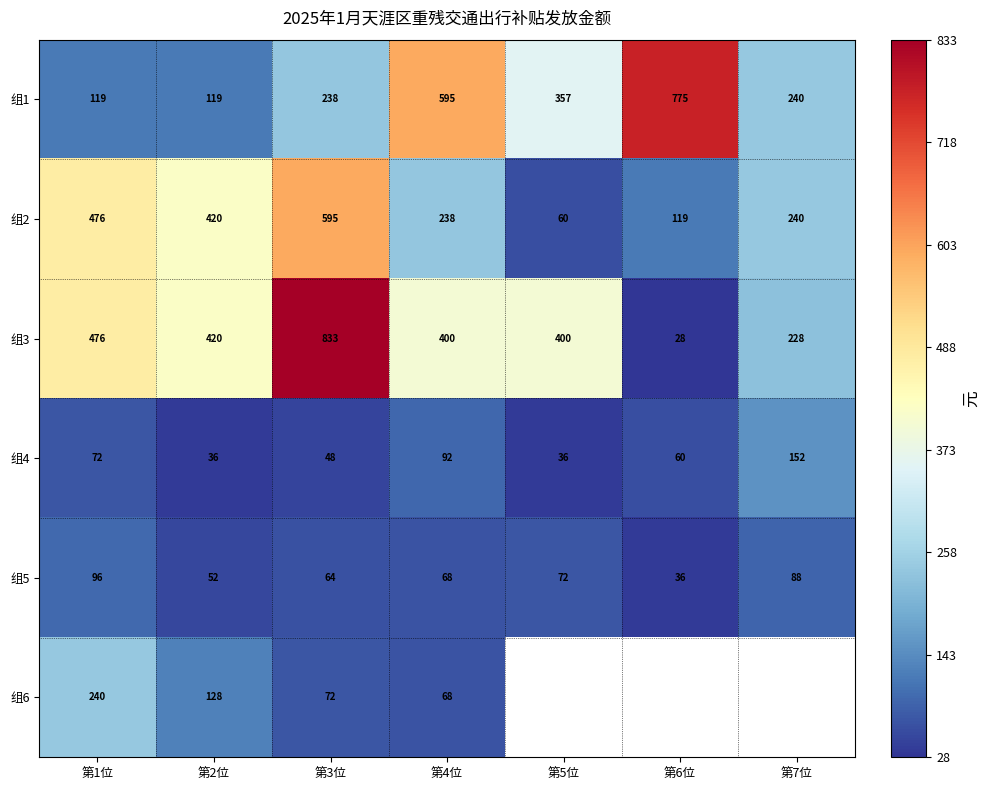

The 组3 series shows 153.8 at 第4位. True or false?

False